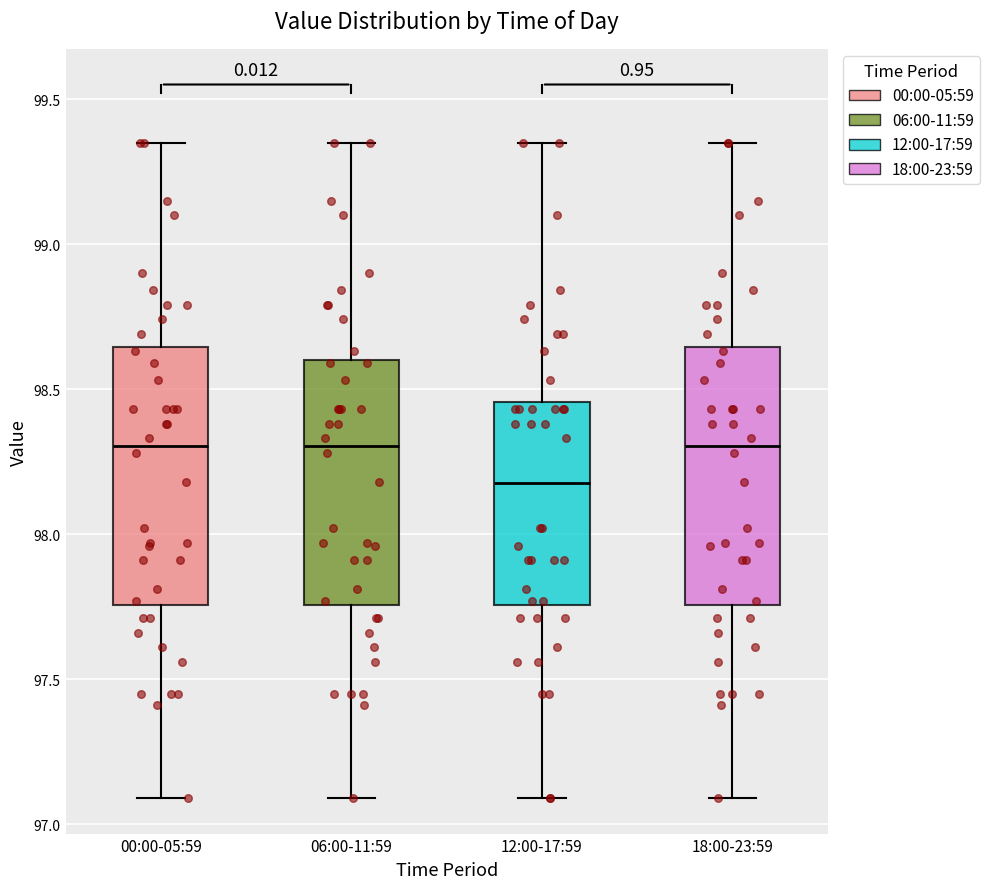

Which box has the lowest median line?

12:00-17:59